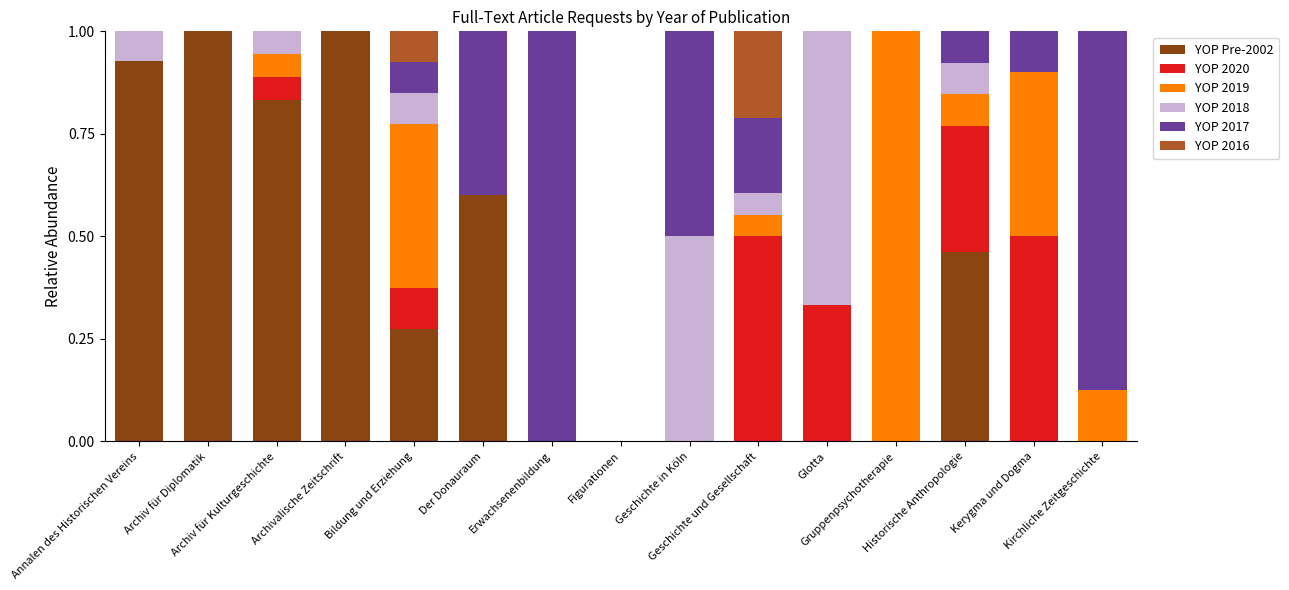

Which has a higher value, Kirchliche Zeitgeschichte or Bildung und Erziehung?

Bildung und Erziehung